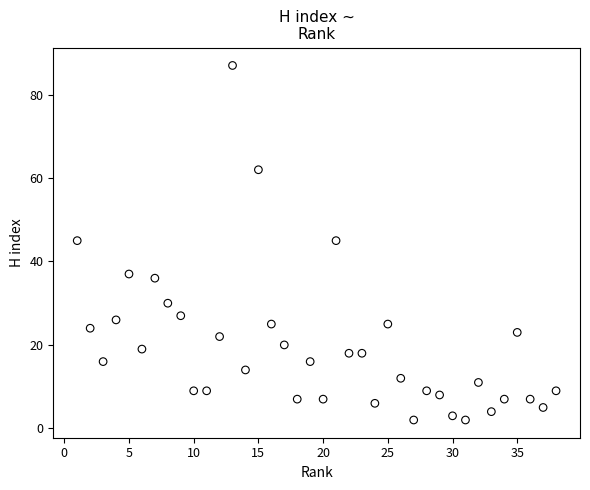

What is the range of Y values (max minus min)?

85